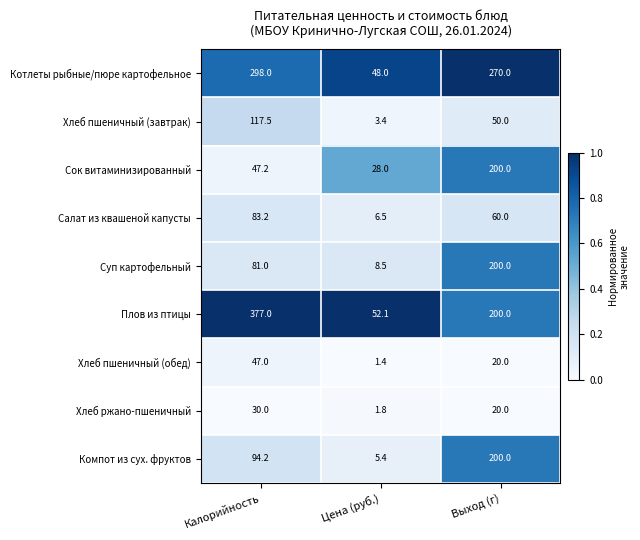

Reading left to right, list all the values displayed in this chart.

Котлеты рыбные/пюре картофельное: 298.0	48.0	270.0
Хлеб пшеничный (завтрак): 117.5	3.4	50.0
Сок витаминизированный: 47.2	28.0	200.0
Салат из квашеной капусты: 83.2	6.5	60.0
Суп картофельный: 81.0	8.5	200.0
Плов из птицы: 377.0	52.1	200.0
Хлеб пшеничный (обед): 47.0	1.4	20.0
Хлеб ржано-пшеничный: 30.0	1.8	20.0
Компот из сух. фруктов: 94.2	5.4	200.0